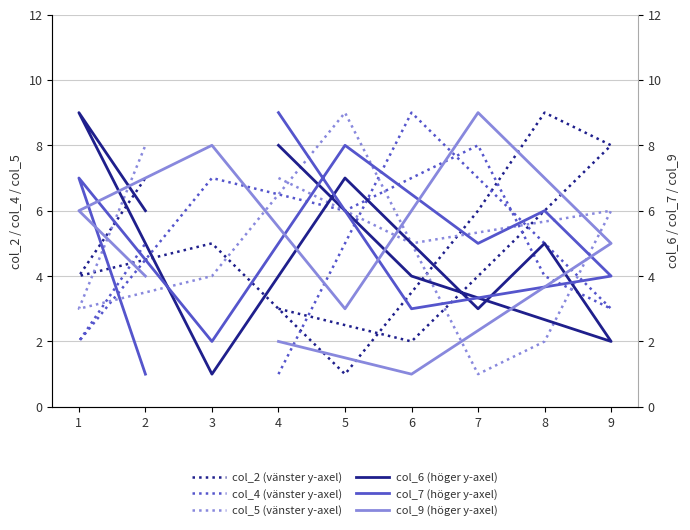

What is the label of the 4th point from the left?

8